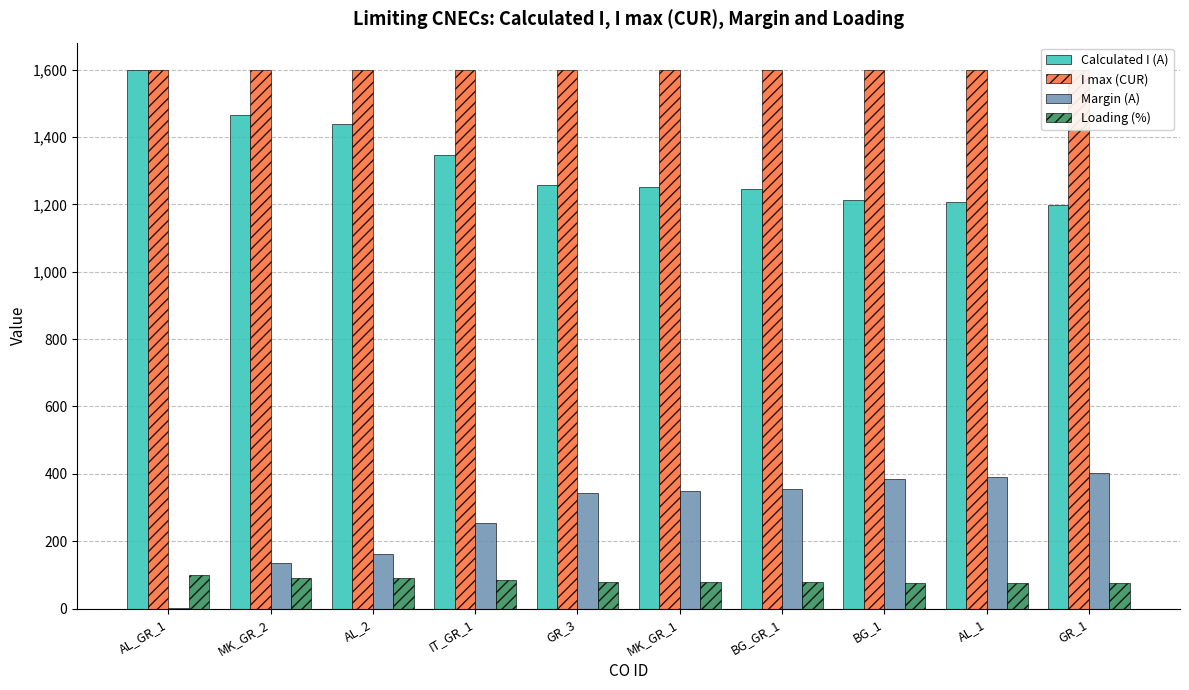

What are all the series names shown in the legend?

Calculated I (A), I max (CUR), Margin (A), Loading (%)